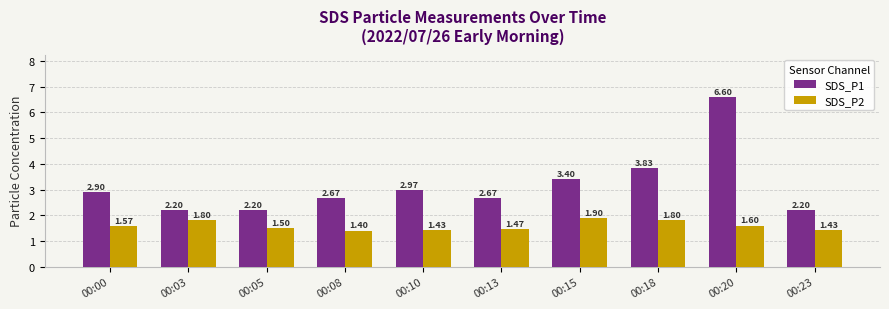

What is the value of the SDS_P2 bar at the 5th from the left?

1.4